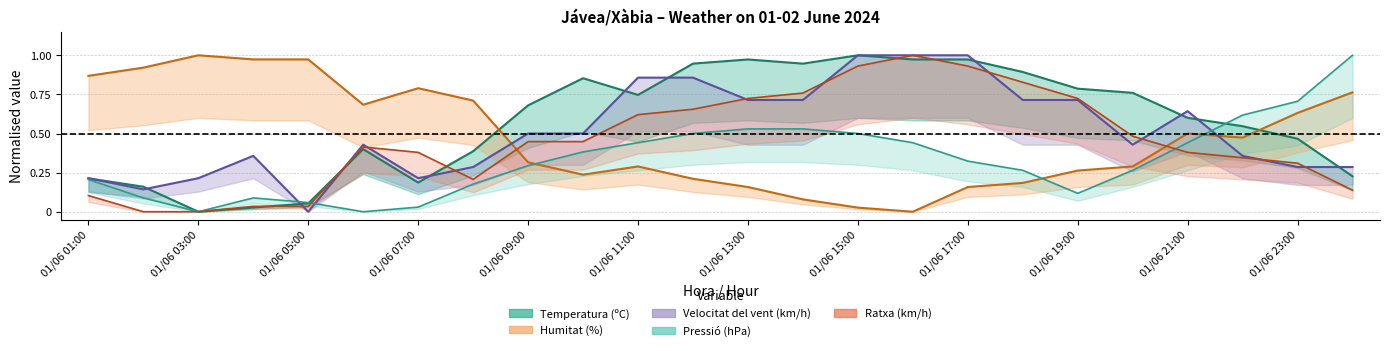

Between 01/06 13:00 and 01/06 09:00, which is larger?

01/06 13:00